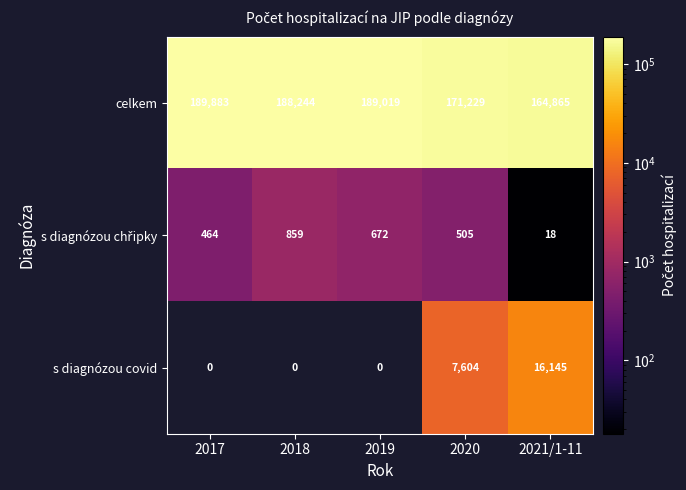

What is the total value across all series at 2020?

179338